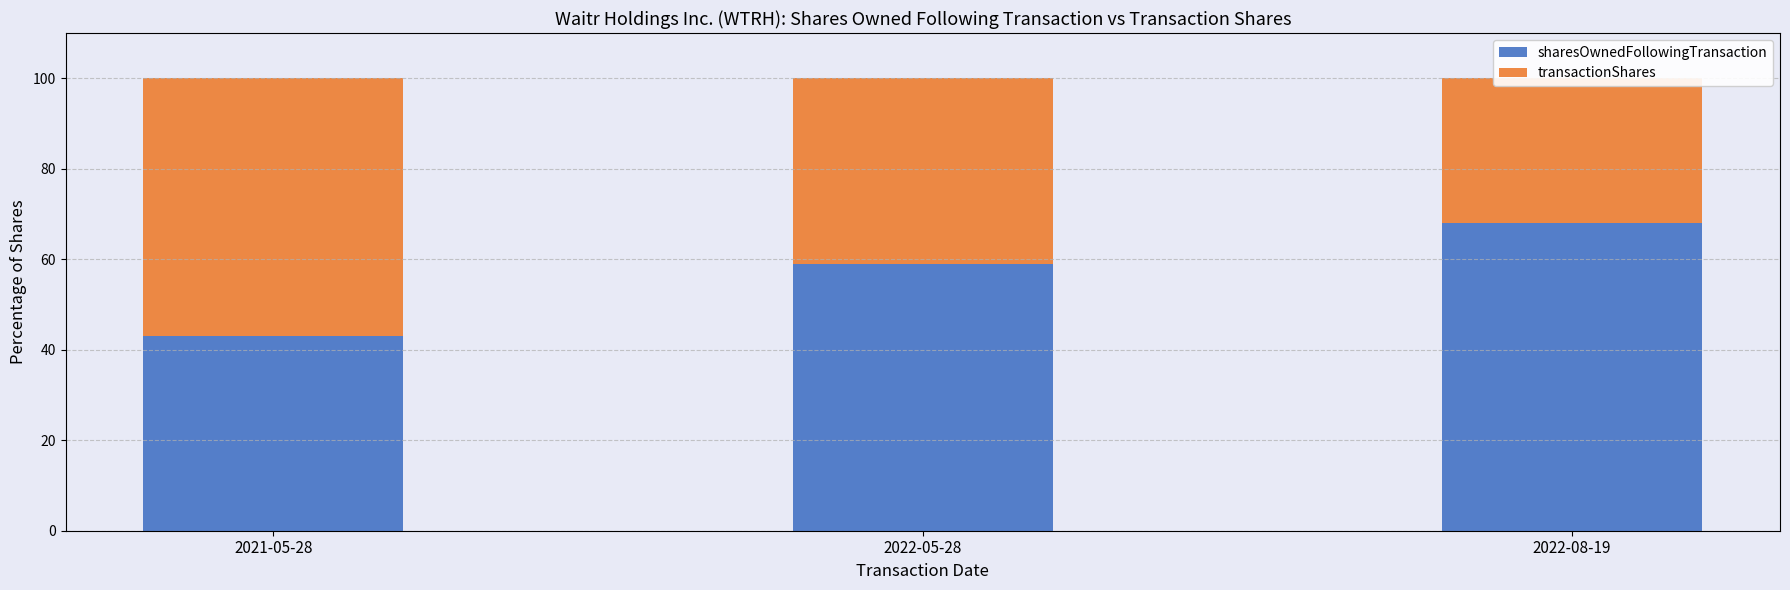

True or false: transactionShares has a value of 56.9 at 2021-05-28.

True